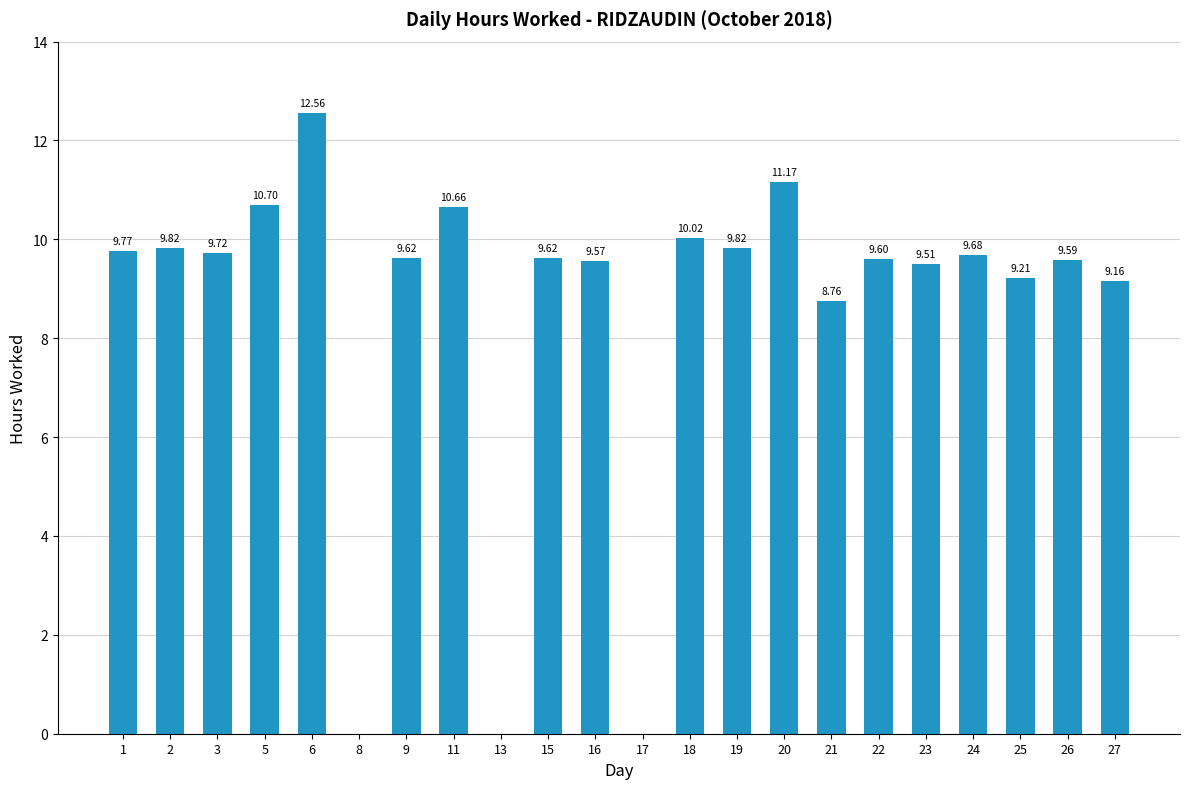

What is the greatest value displayed?

12.6